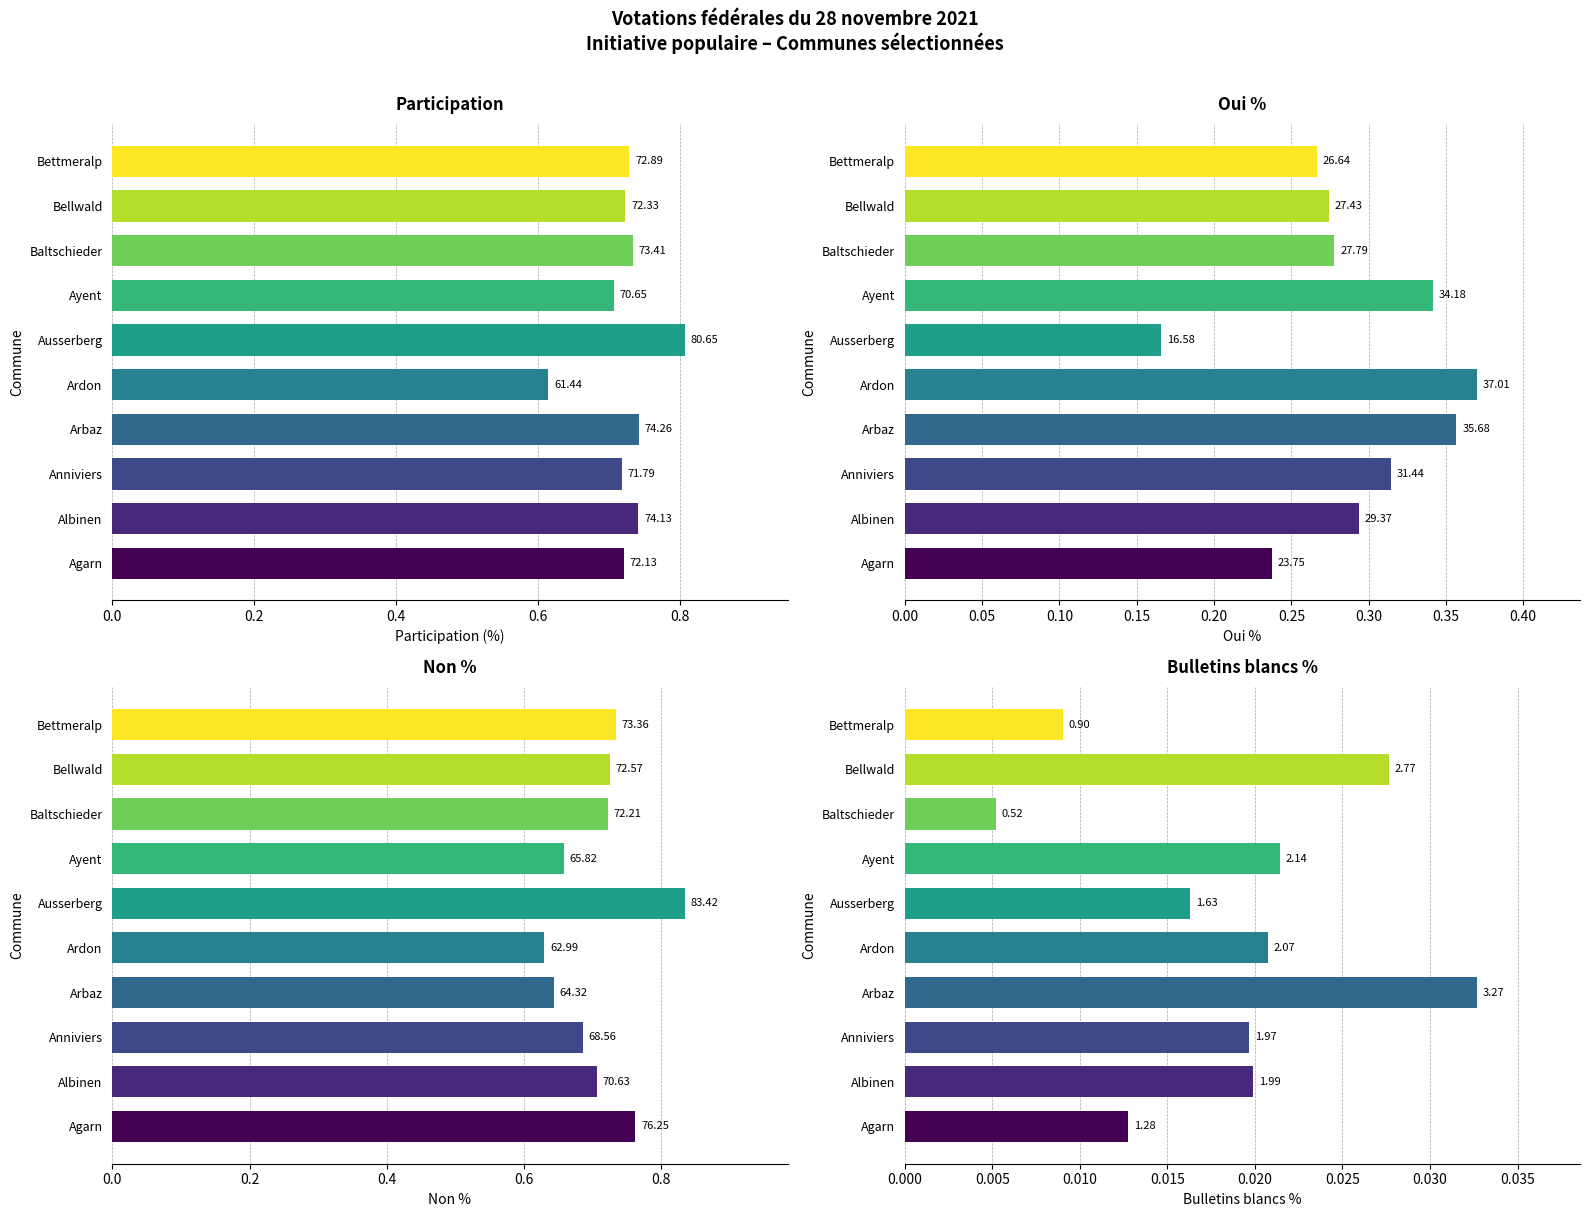

How many groups of bars are there?

10